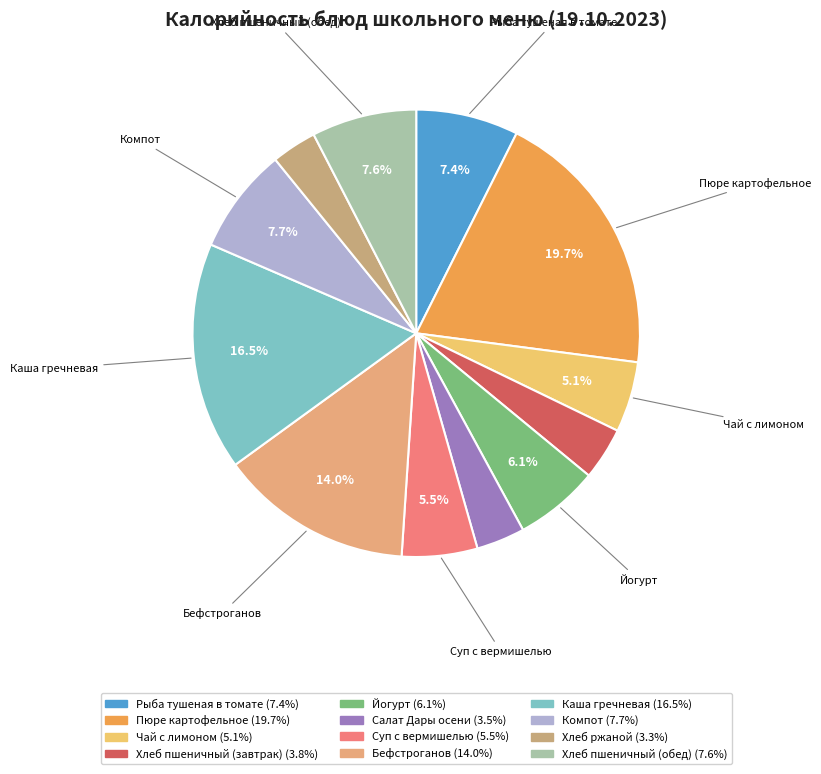

Does Рыба тушеная в томате represent more than half of the total?

No